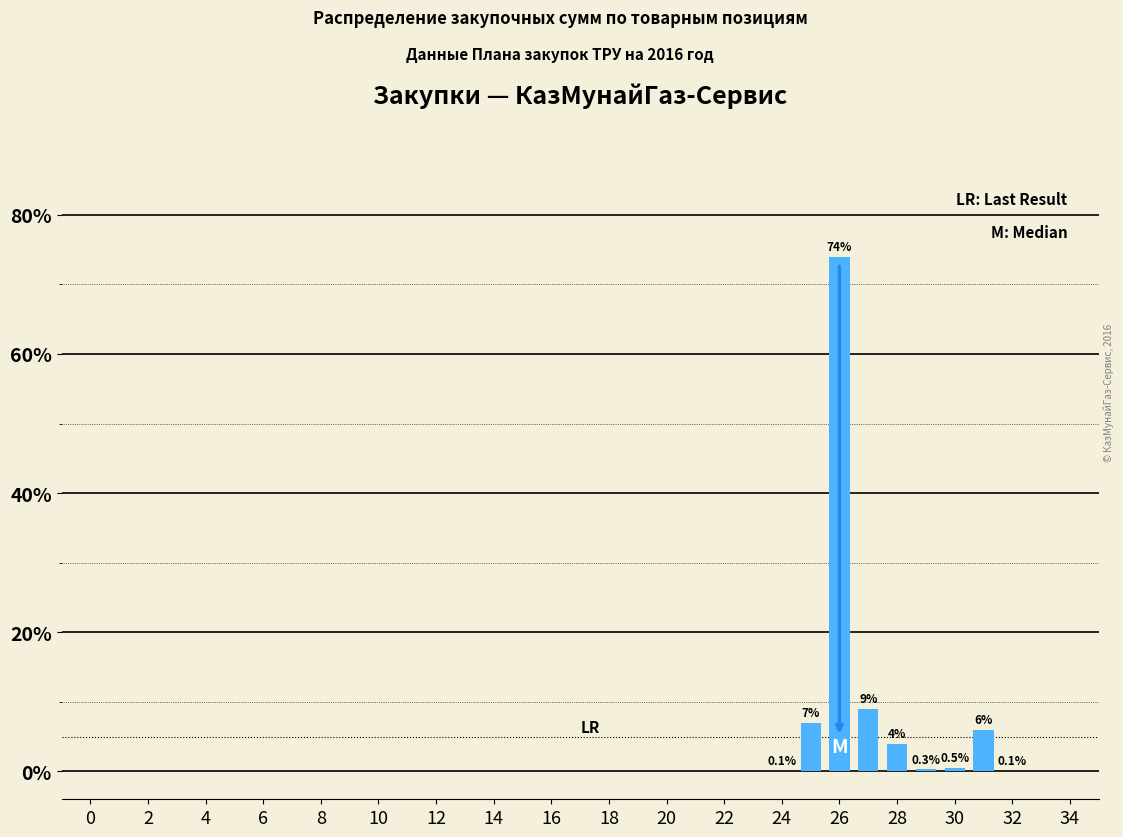

What is the sum of all values?

101.0